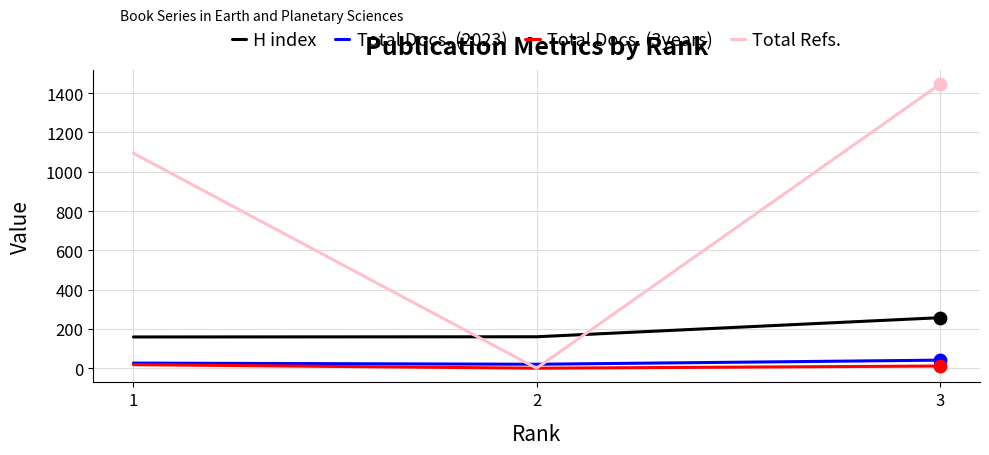

At how many categories does at least one series exceed 672?

2